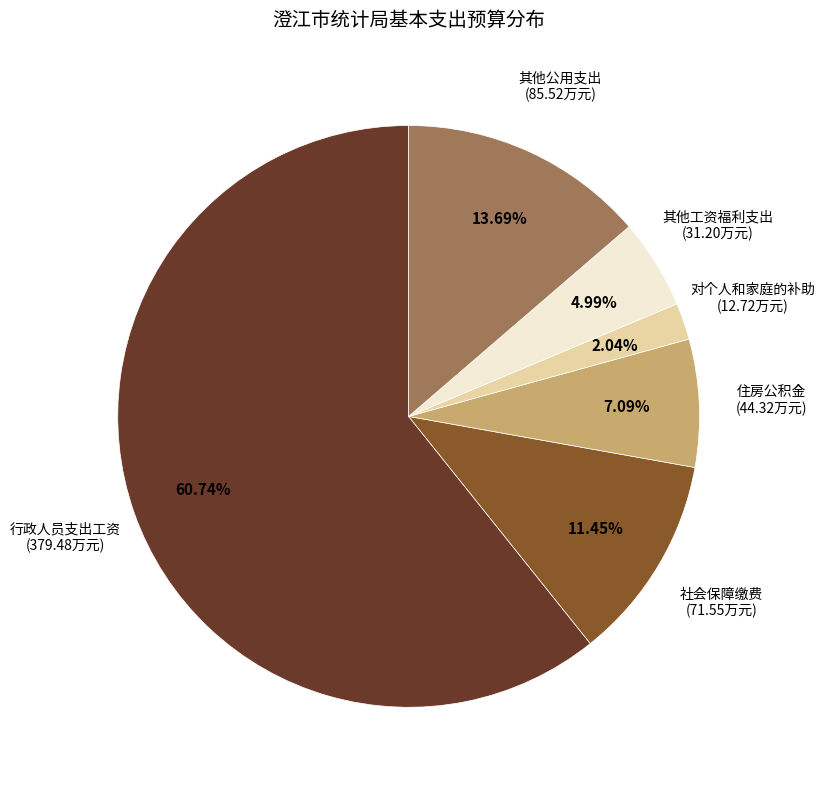

Combined, what portion of the pie is 社会保障缴费 and 其他公用支出?

25.1%